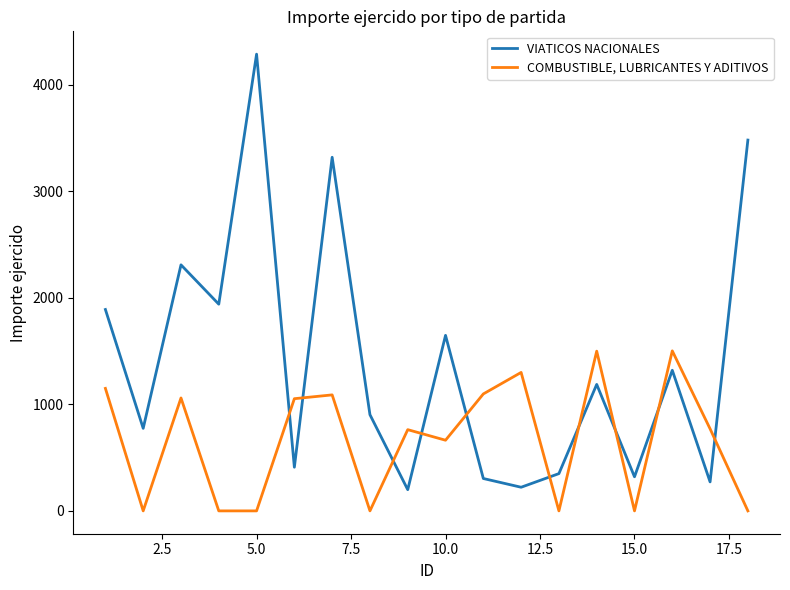

True or false: COMBUSTIBLE, LUBRICANTES Y ADITIVOS has more than 2 points higher than both neighbors.

True